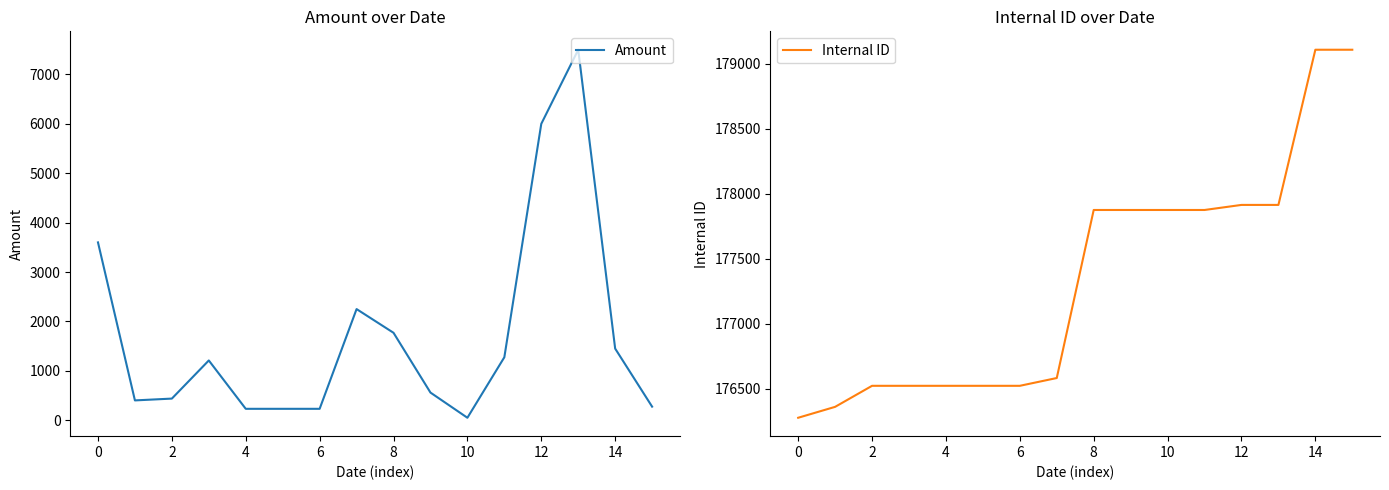

What are all the series names shown in the legend?

Amount, Internal ID